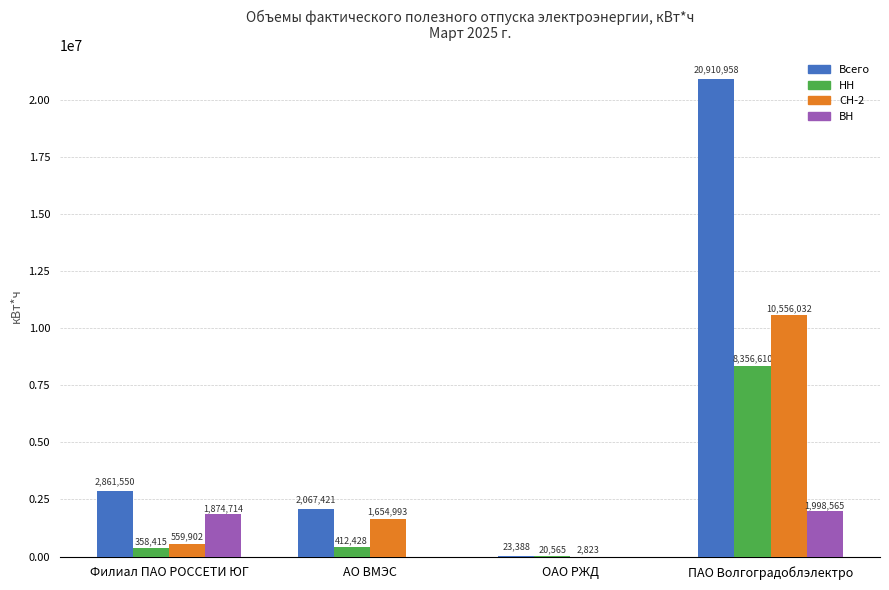

What value does the СН-2 series have at Филиал ПАО РОССЕТИ ЮГ, to the nearest 100?

559900